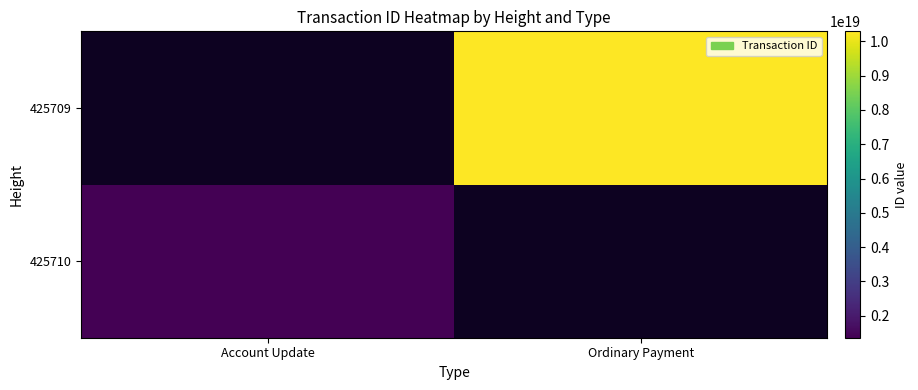

At which label does 425709 reach its minimum?

Account Update